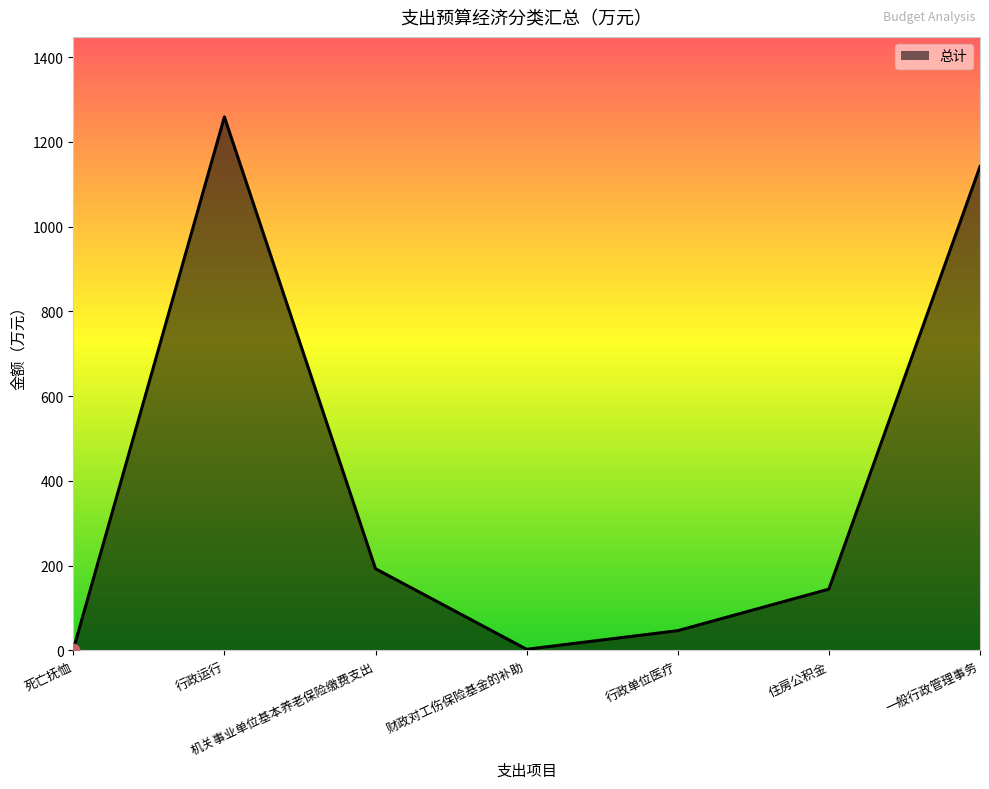

Approximately how many times larger is the value at 一般行政管理事务 compared to 住房公积金?

7.9